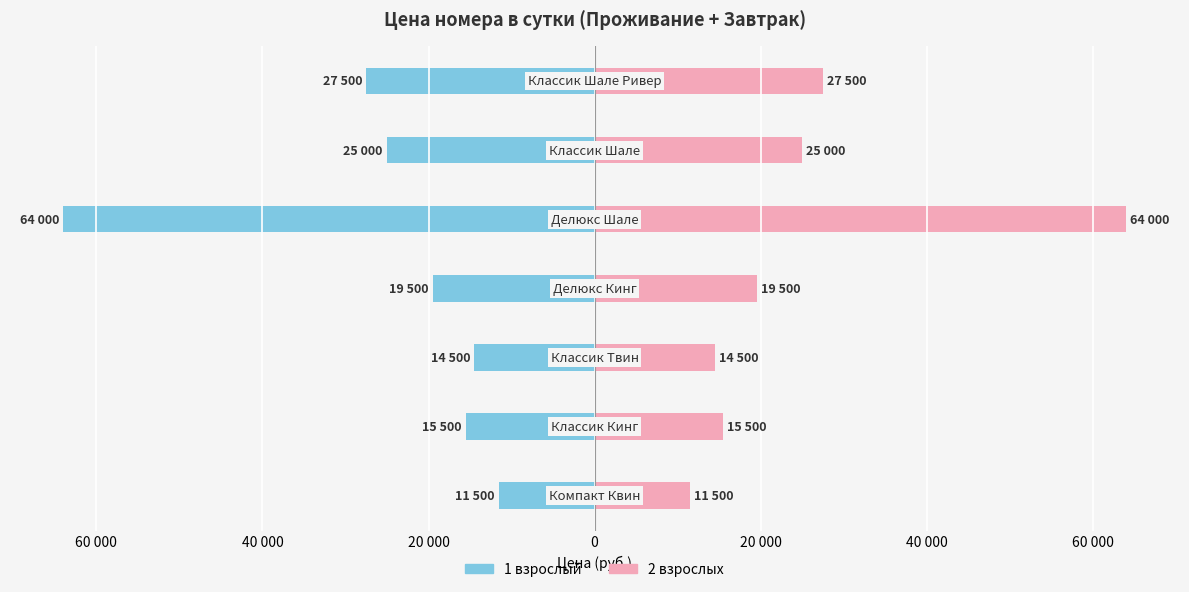

How many bars are there in total?

14